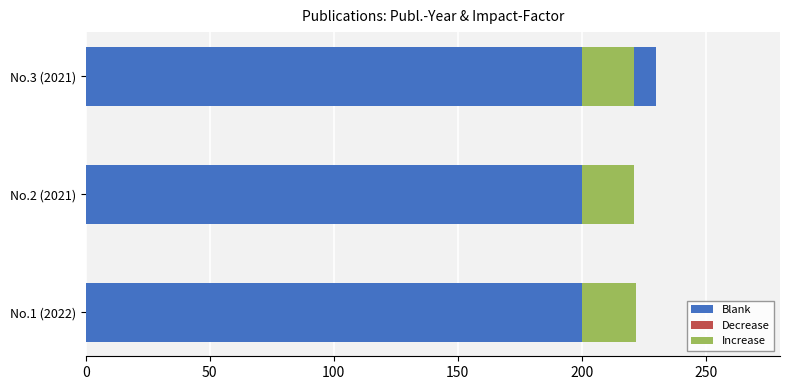

The Increase series shows 36.2 at No.1 (2022). True or false?

False